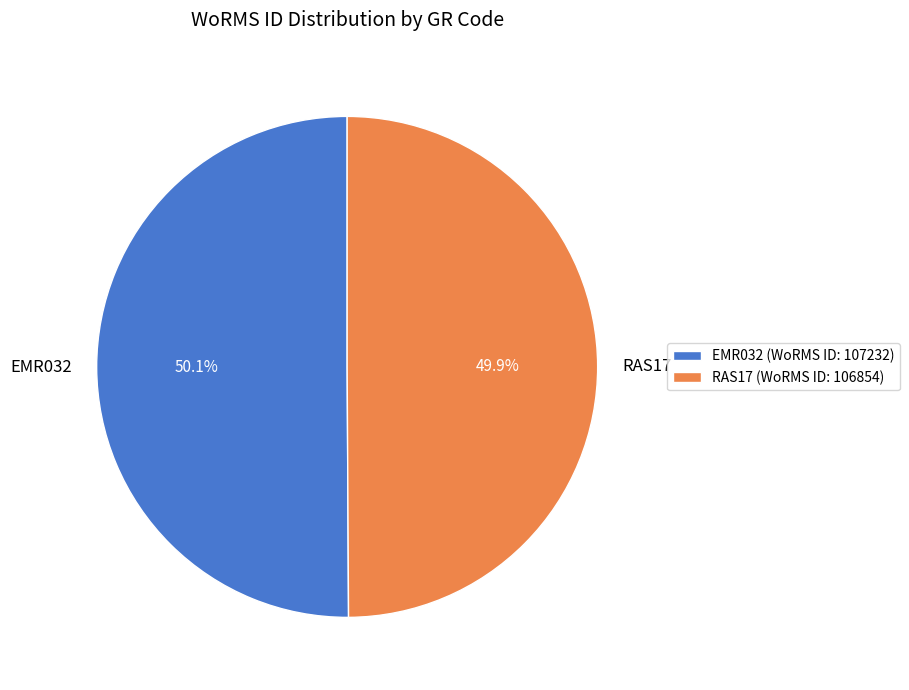

Approximately how many times larger is the value at EMR032 compared to RAS17?

1.0